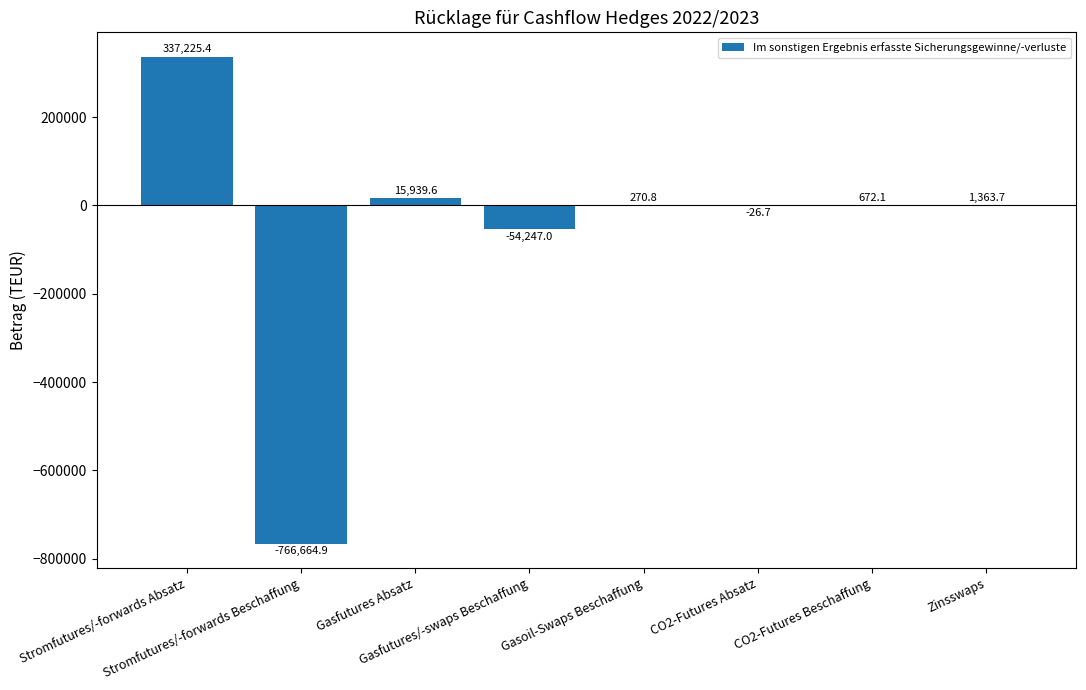

What is the maximum value shown in the chart?

337225.4